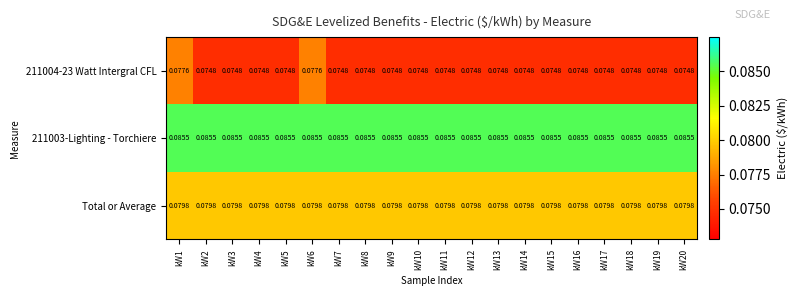

Is the value of Total or Average at kW16 greater than the value of 211003-Lighting - Torchiere at kW12?

No